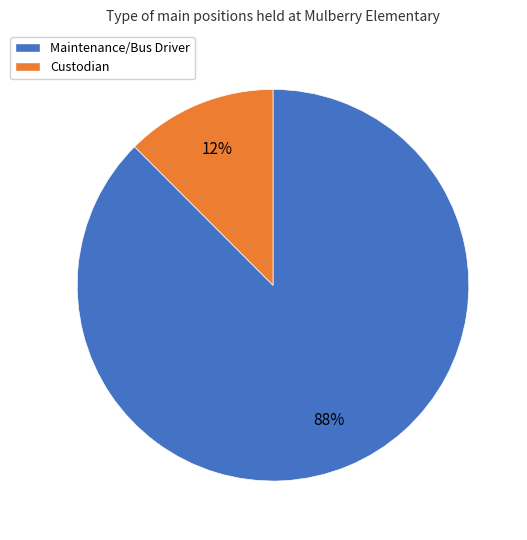

Is it true that Custodian is 23% of the pie?

False